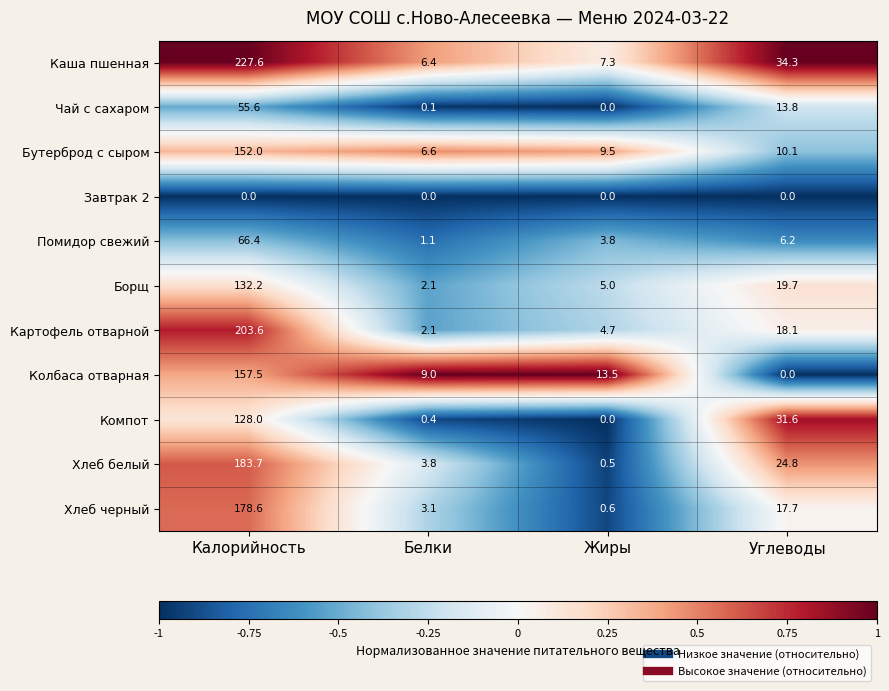

Is the value of Помидор свежий at Жиры greater than the value of Компот at Углеводы?

No